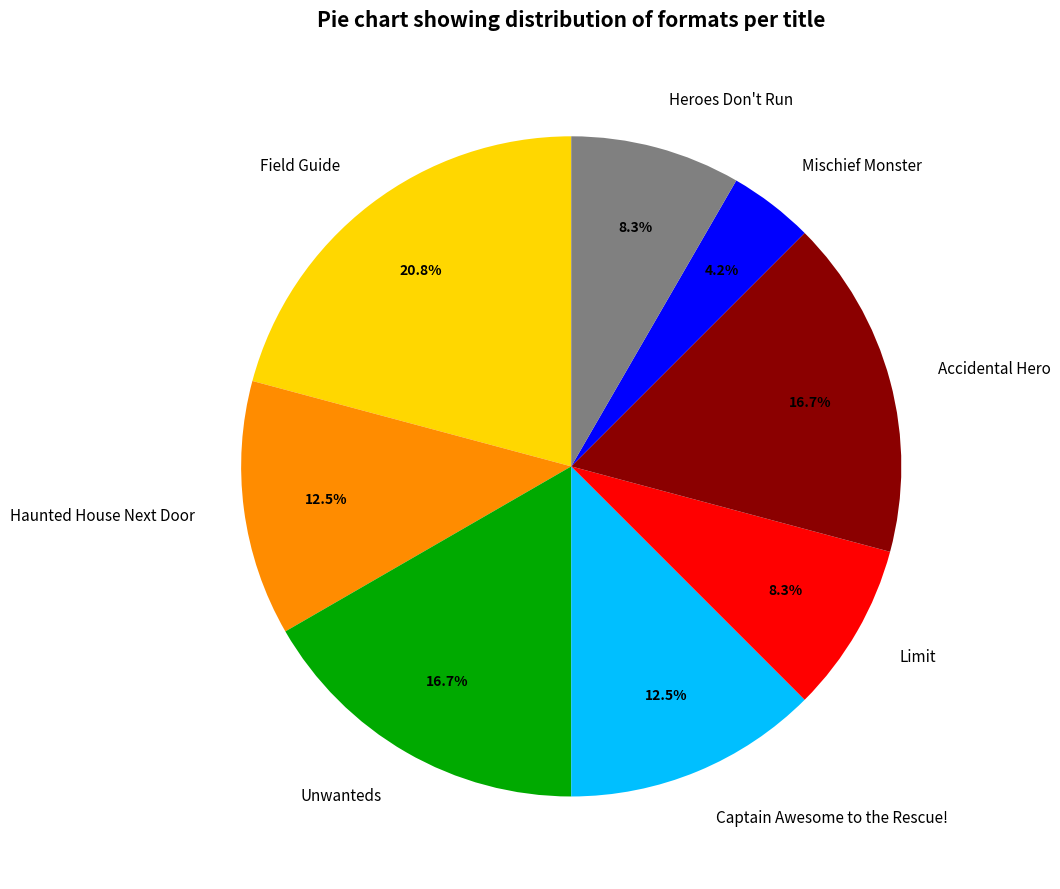

Does any single category account for the majority?

No